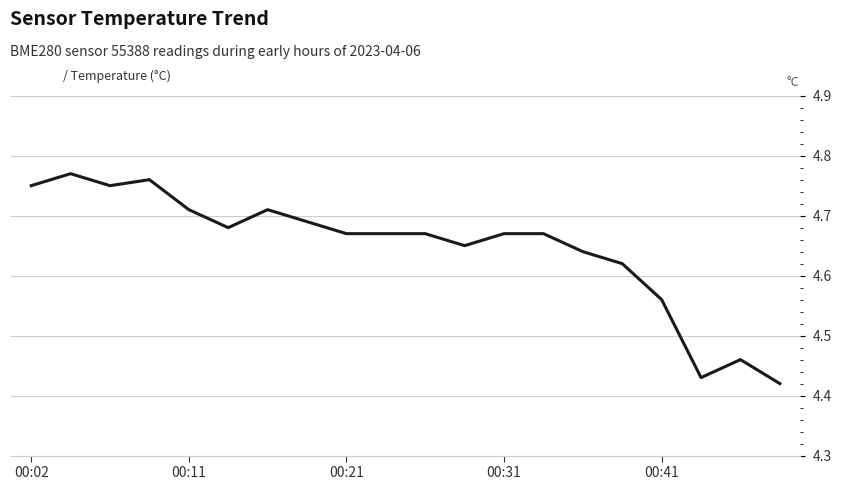

Is this an area chart (filled region under the line)?

No